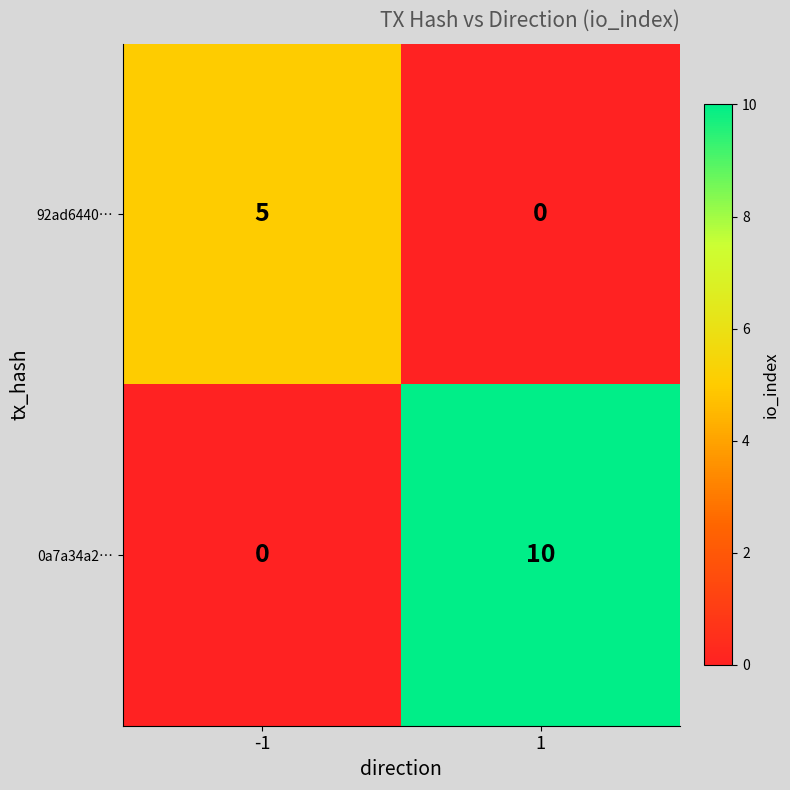

Count the number of data series in this chart.

2